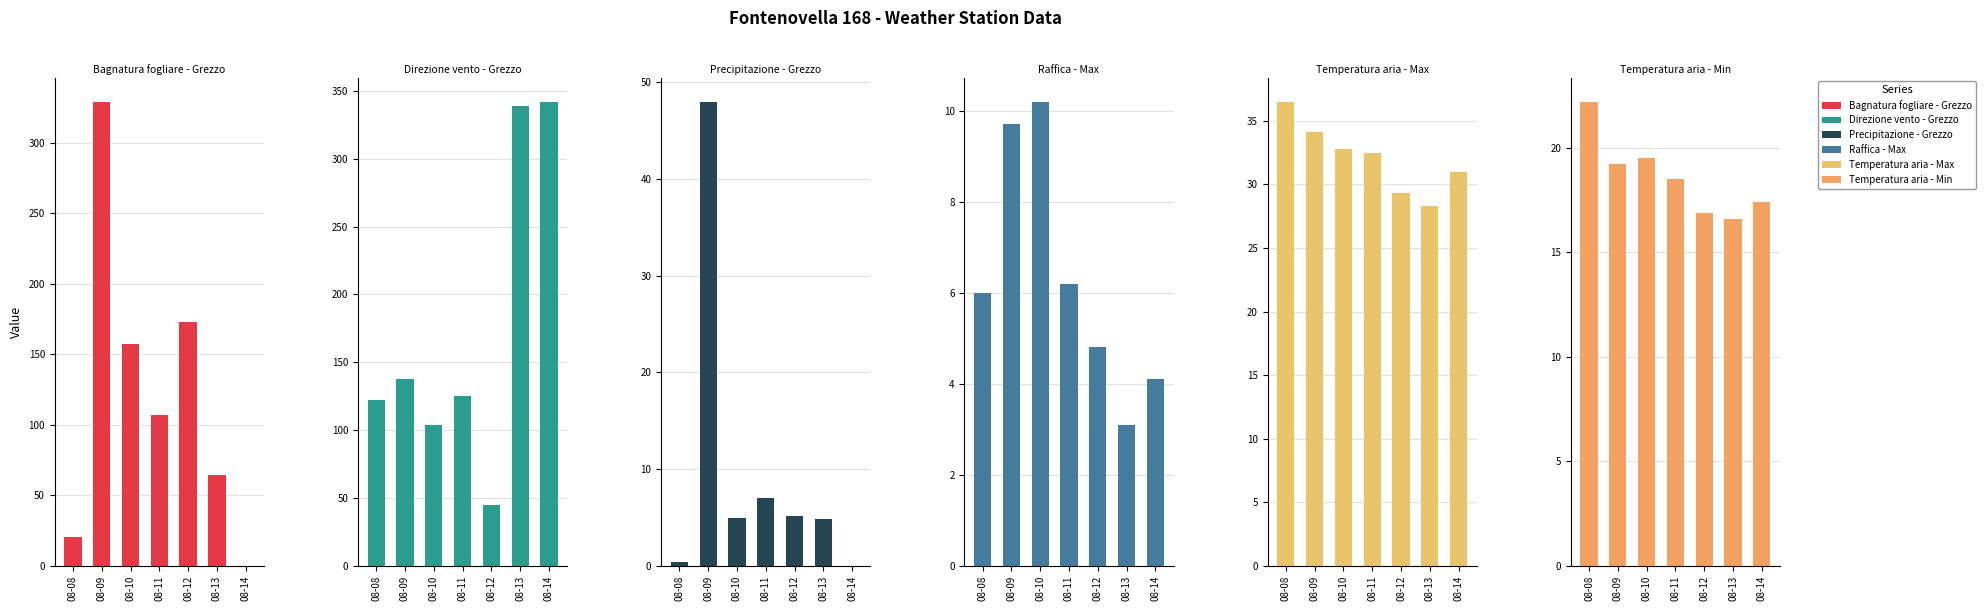

How many categories are shown in the chart?

7